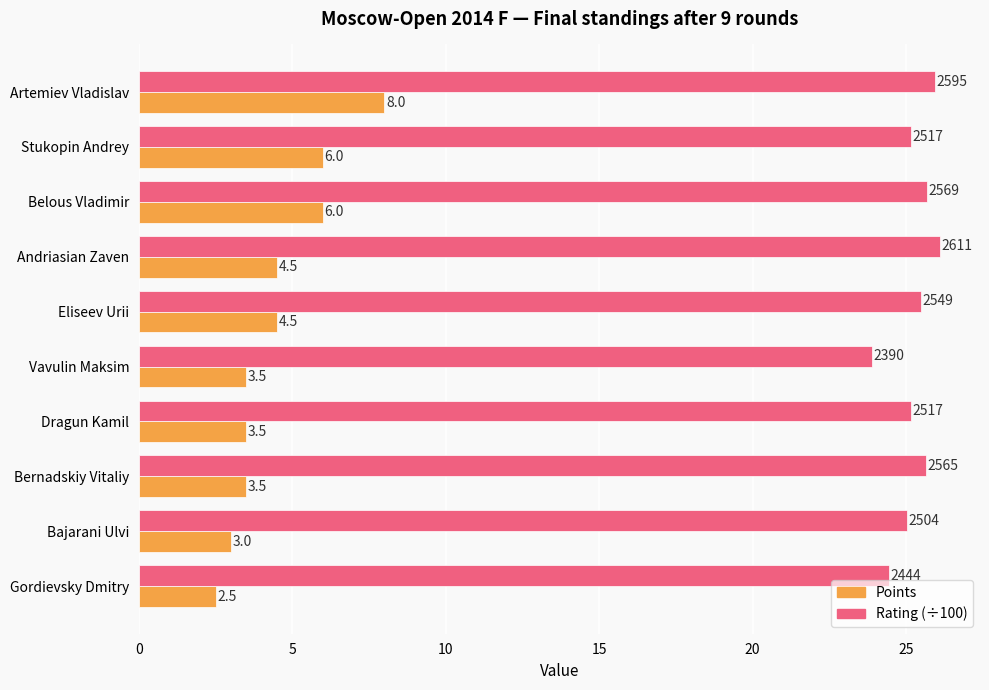

Which series has the widest spread of values?

Points